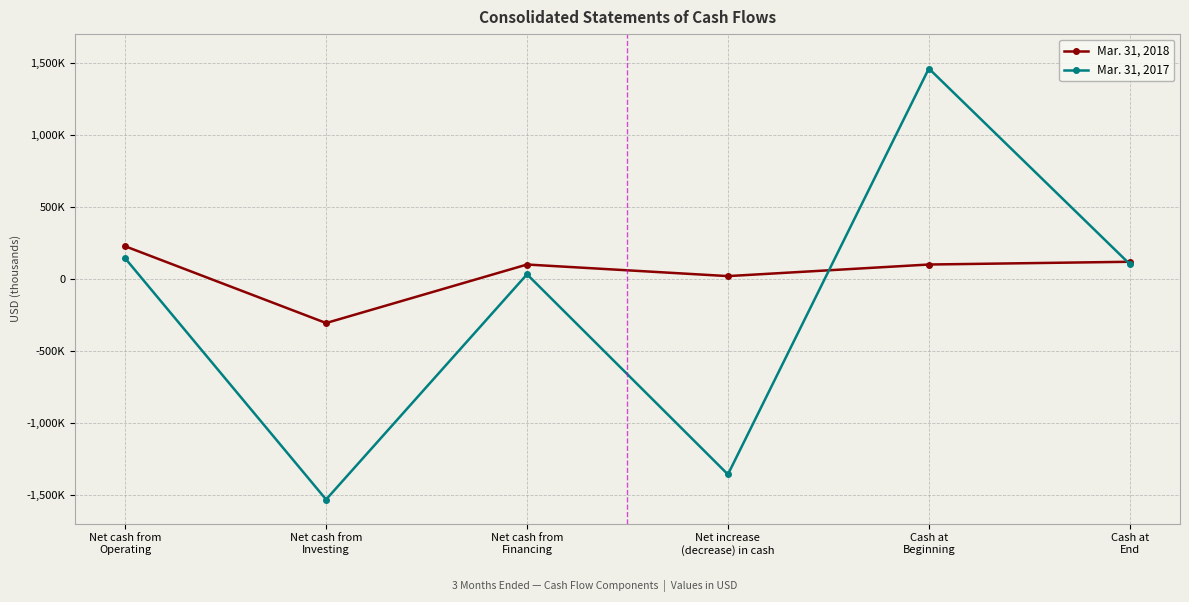

Where does the Mar. 31, 2018 series first go above 99578?

Net cash from
Operating